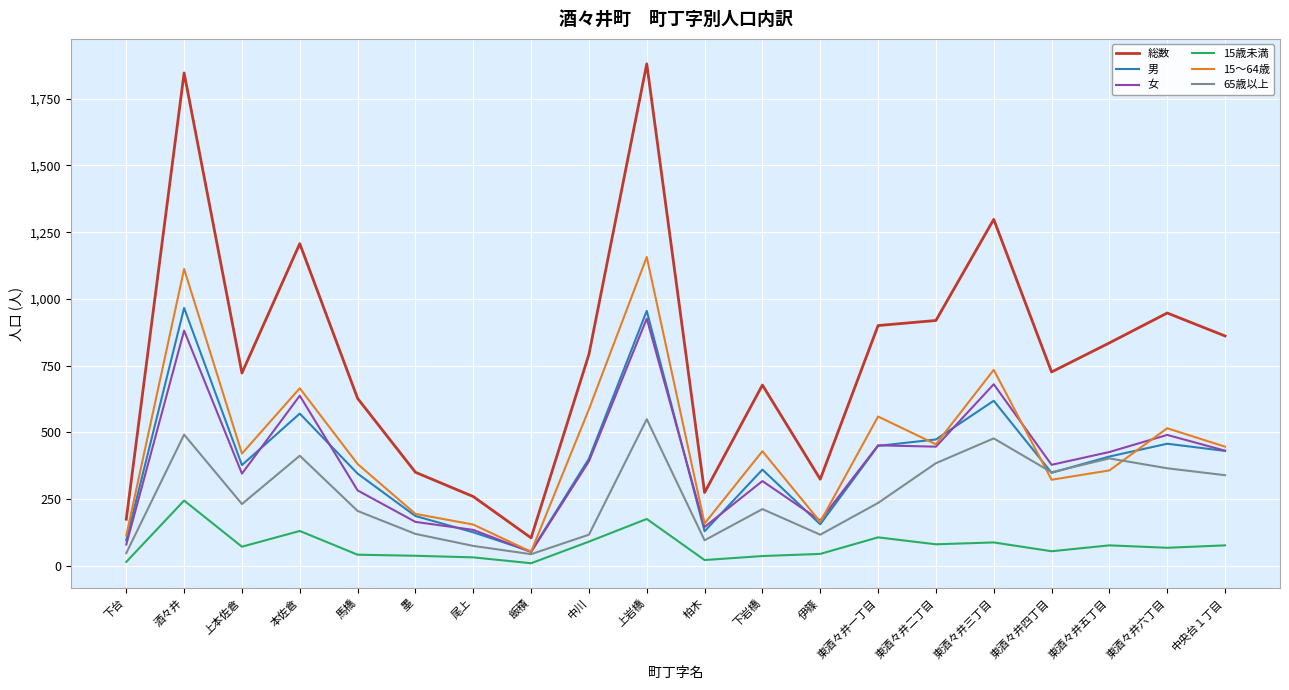

Which series has the largest range (max minus min)?

総数